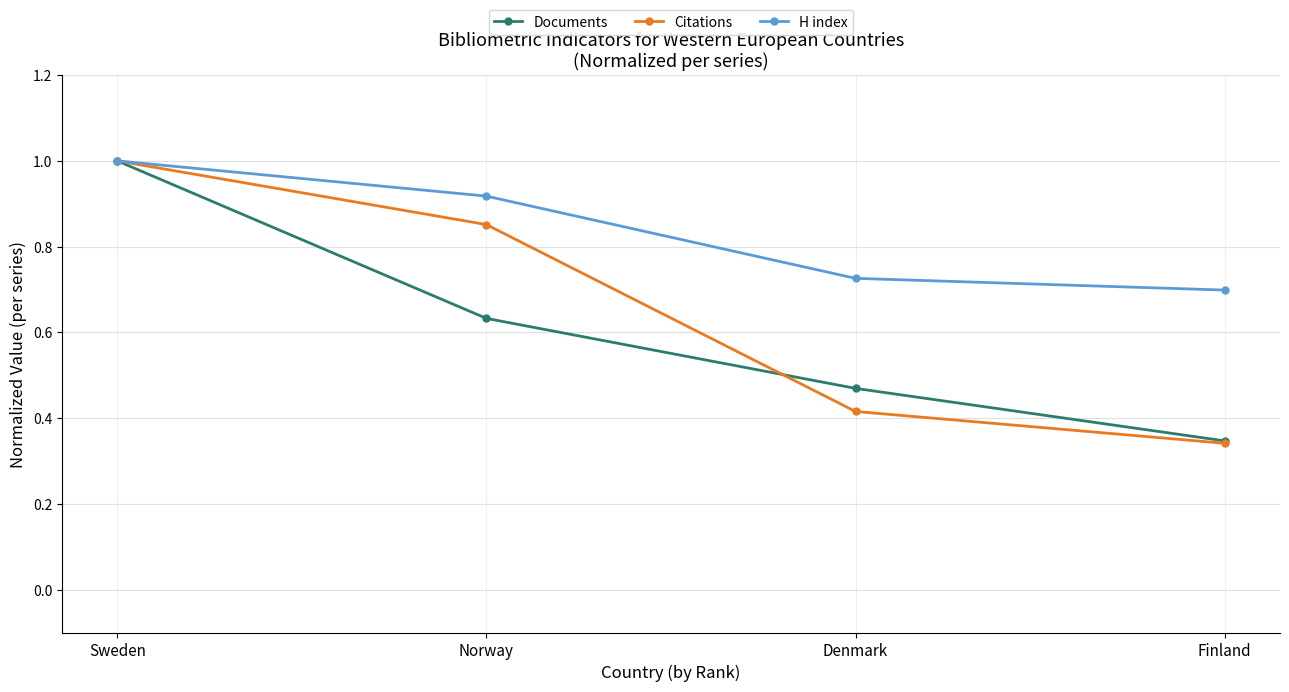

The value of Citations at Finland is 0.5. True or false?

False